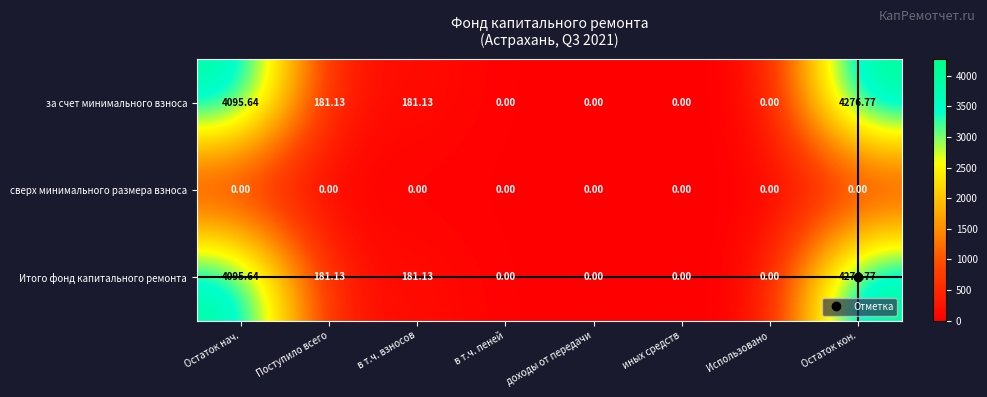

At which category does the chart reach its peak across all series?

Остаток кон.